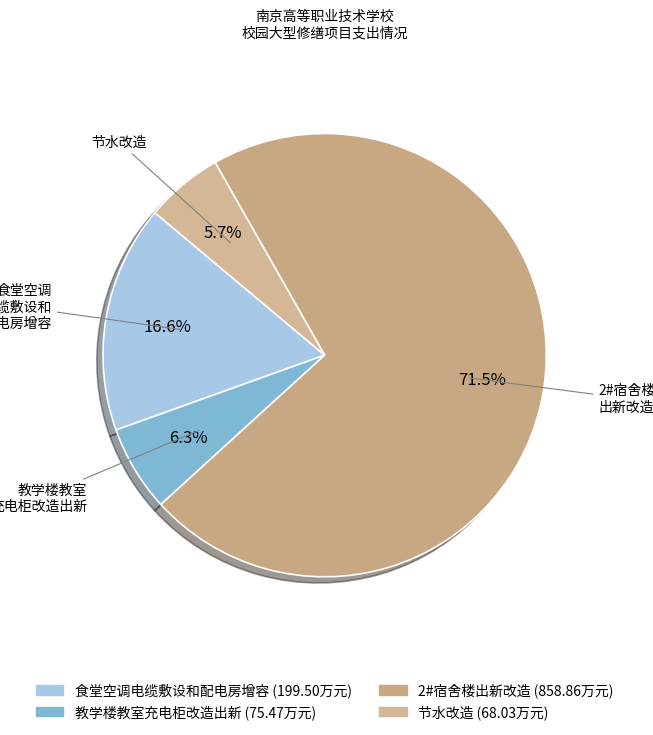

Is there a majority slice in this chart?

Yes